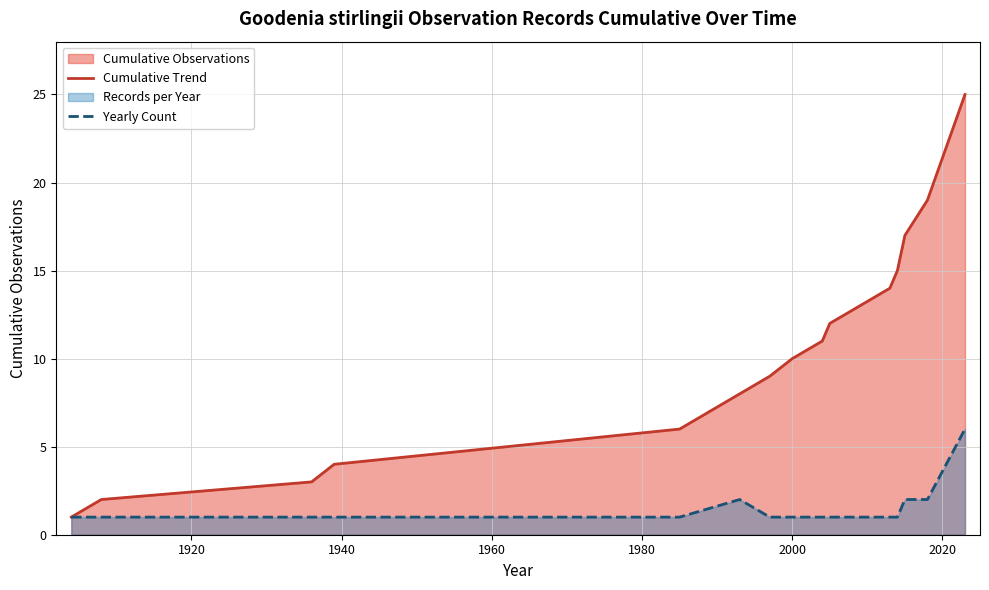

Rank the series by their average value, from lowest to highest.

Yearly Count, Cumulative Trend